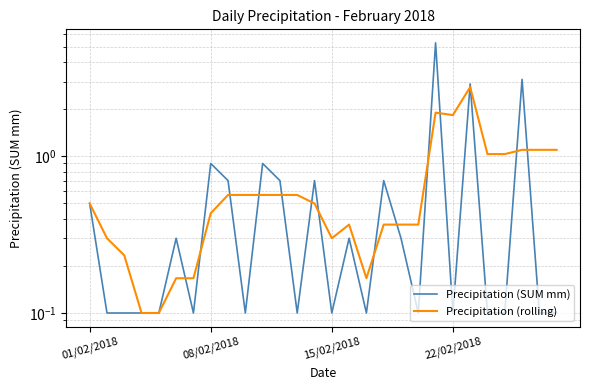

What is the average value of the Precipitation (rolling) series?

0.7